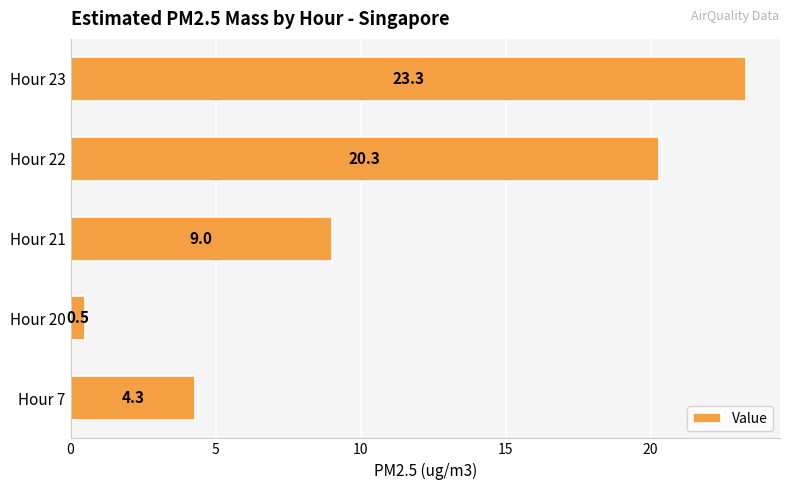

How many bars are there in total?

5